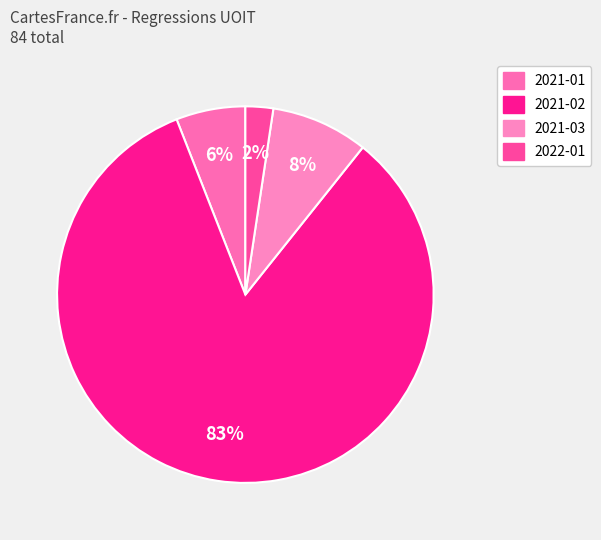

How many slices are in this pie chart?

4